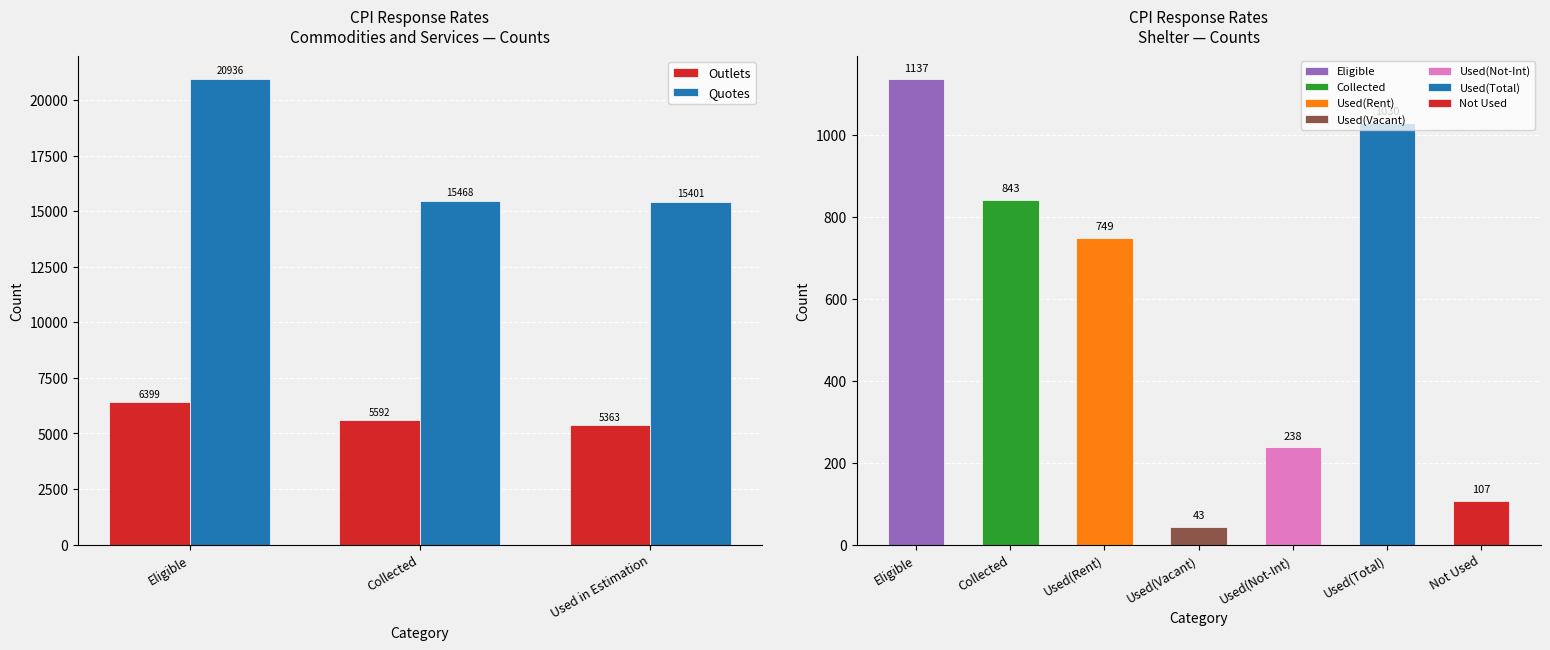

What is the difference between the Outlets values at Used in Estimation and Eligible?

1036